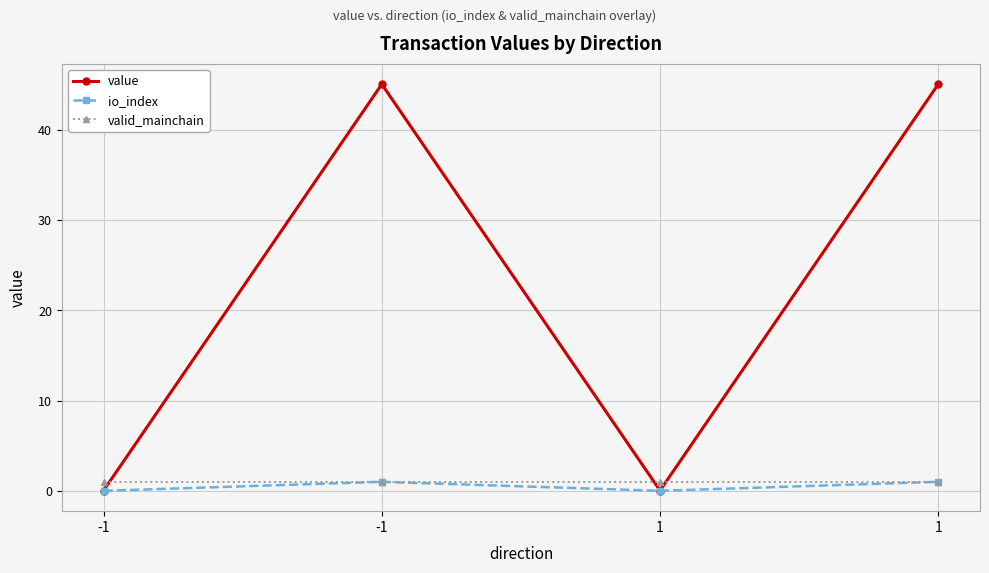

Count the io_index values in the range 0 to 1.

4